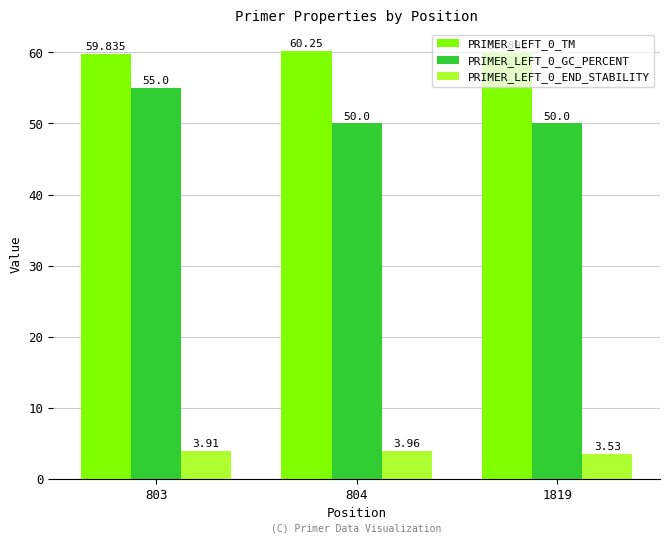

Is the value of PRIMER_LEFT_0_TM at 803 greater than the value of PRIMER_LEFT_0_GC_PERCENT at 803?

Yes